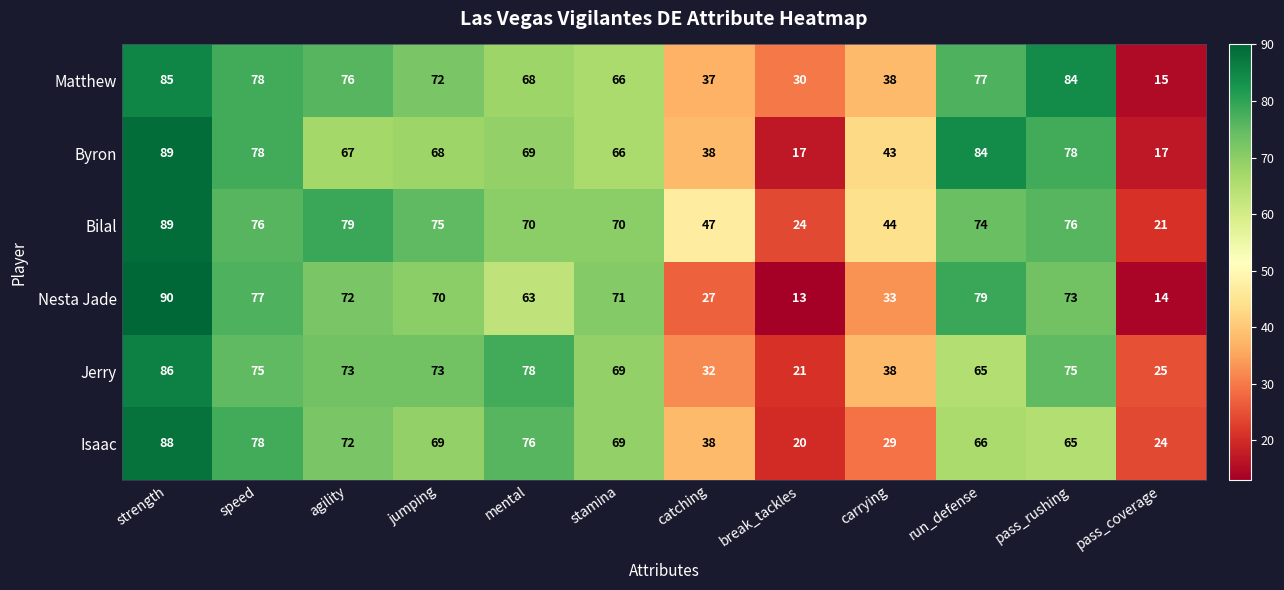

What is the spread (max minus min) of values at pass_rushing?

19